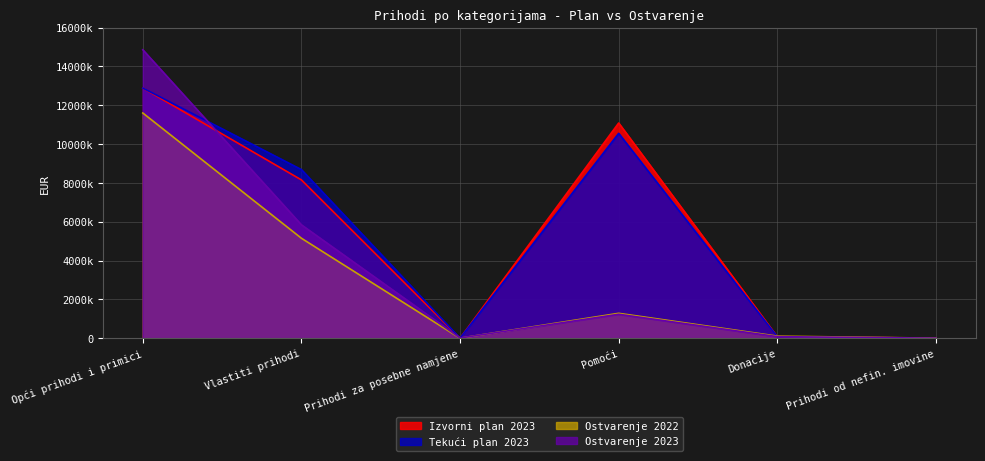

Which series changed the most between Donacije and Prihodi od nefin. imovine?

Ostvarenje 2022